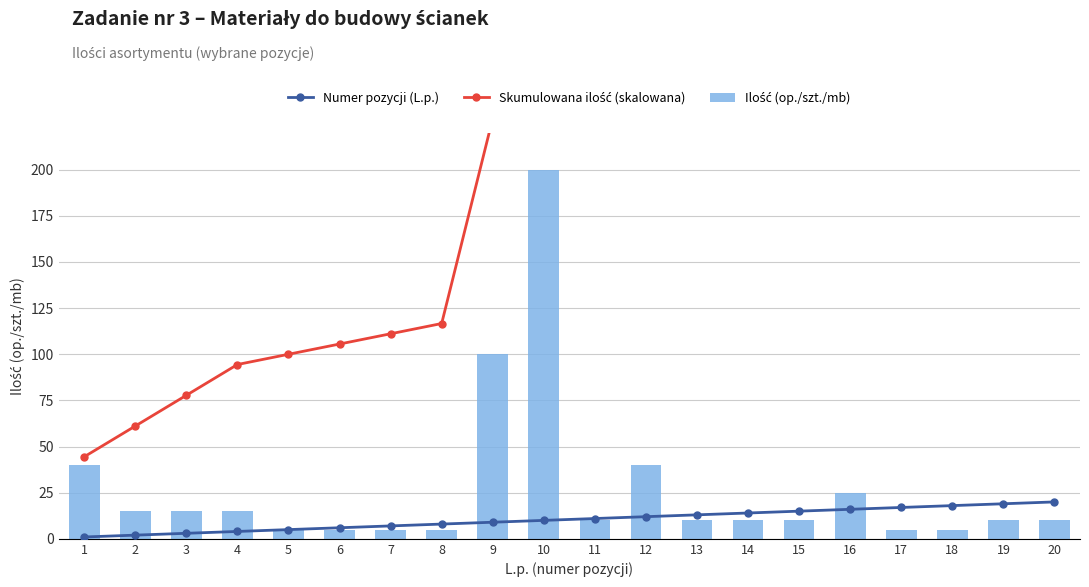

Reading left to right, extract all data points from this chart.

Numer pozycji (L.p.): 1=1.0	2=2.0	3=3.0	4=4.0	5=5.0	6=6.0	7=7.0	8=8.0	9=9.0	10=10.0	11=11.0	12=12.0	13=13.0	14=14.0	15=15.0	16=16.0	17=17.0	18=18.0	19=19.0	20=20.0
Skumulowana ilość (skalowana): 1=44.4	2=61.1	3=77.8	4=94.4	5=100.0	6=105.6	7=111.1	8=116.7	9=227.8	10=450.0	11=461.1	12=505.6	13=516.7	14=527.8	15=538.9	16=566.7	17=572.2	18=577.8	19=588.9	20=600.0
Ilość (op./szt./mb): 1=40.0	2=15.0	3=15.0	4=15.0	5=5.0	6=5.0	7=5.0	8=5.0	9=100.0	10=200.0	11=10.0	12=40.0	13=10.0	14=10.0	15=10.0	16=25.0	17=5.0	18=5.0	19=10.0	20=10.0